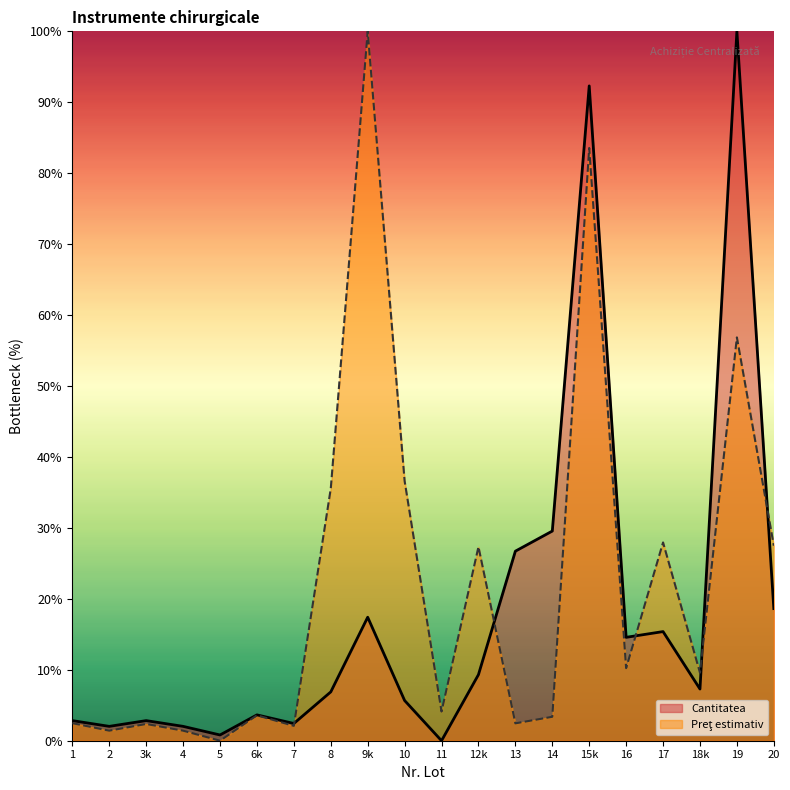

What is the value of the Cantitatea point at the 2nd from the left?

2.0